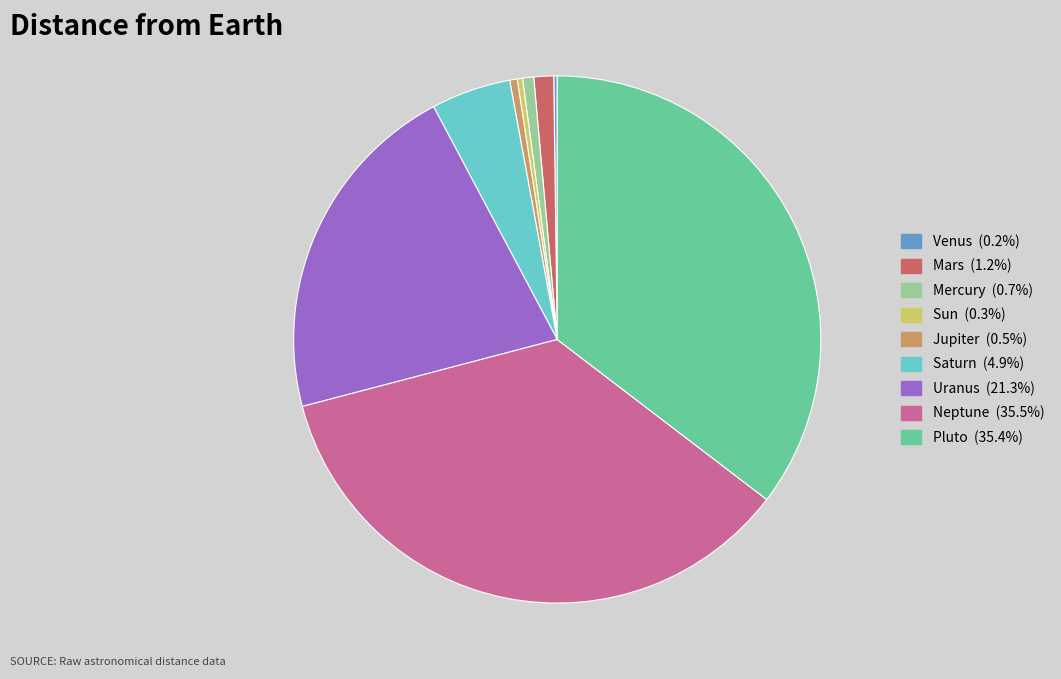

Does any single category account for the majority?

No